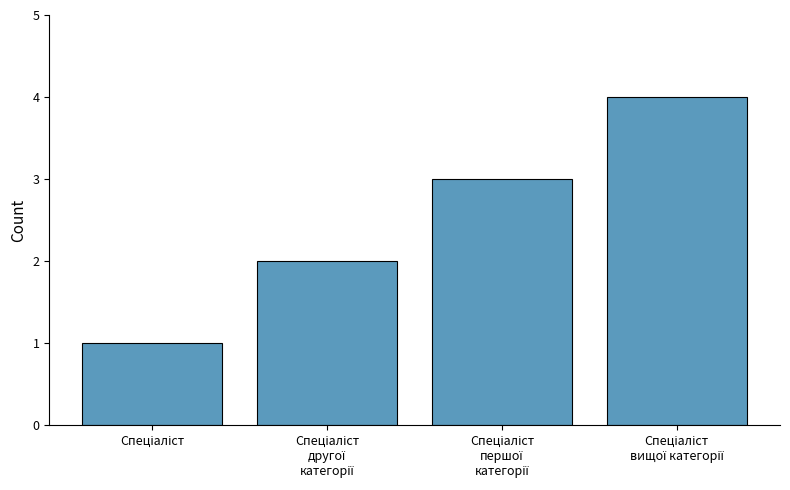

How many values are between 2 and 4?

3